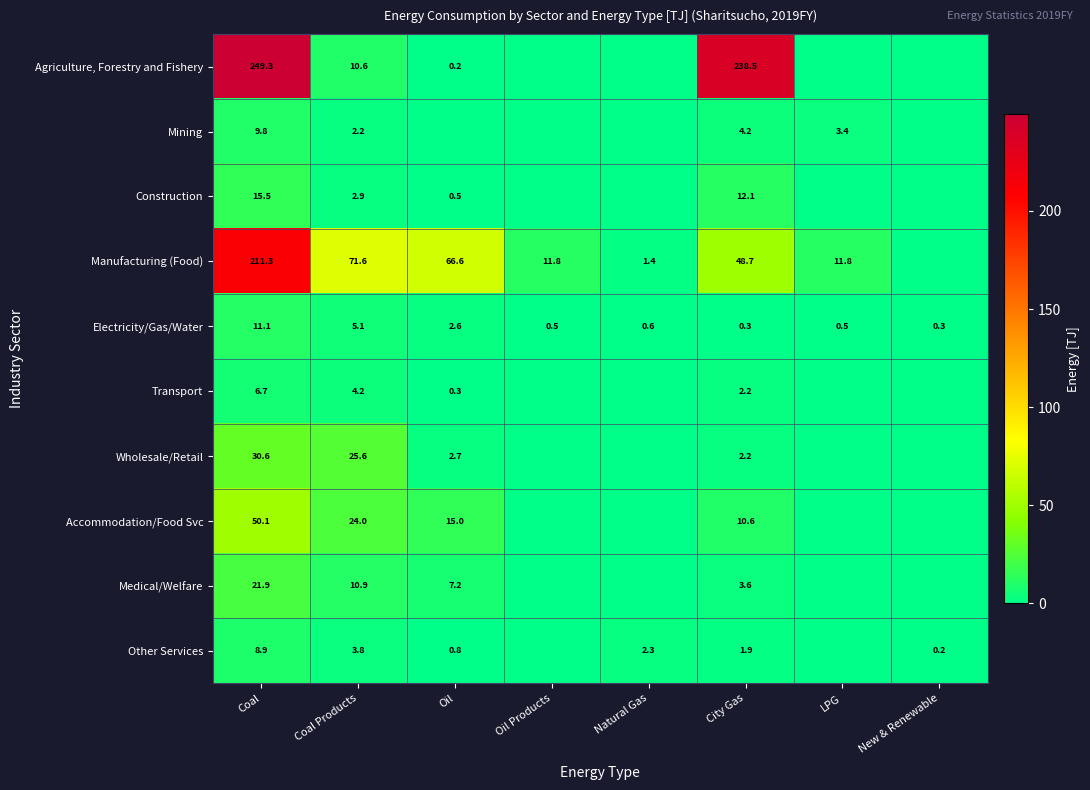

The Construction series shows 0.8 at Oil. True or false?

False